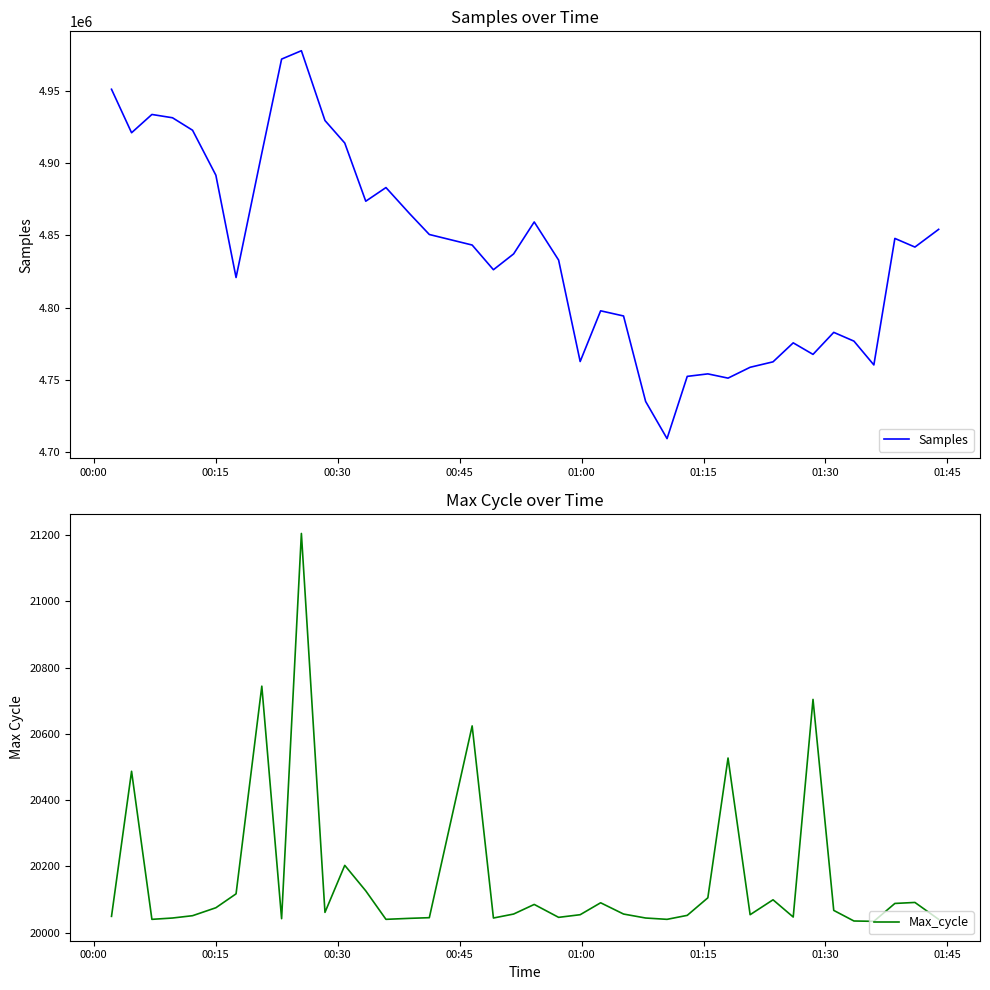

What is the lowest value of the Samples series?

4709353